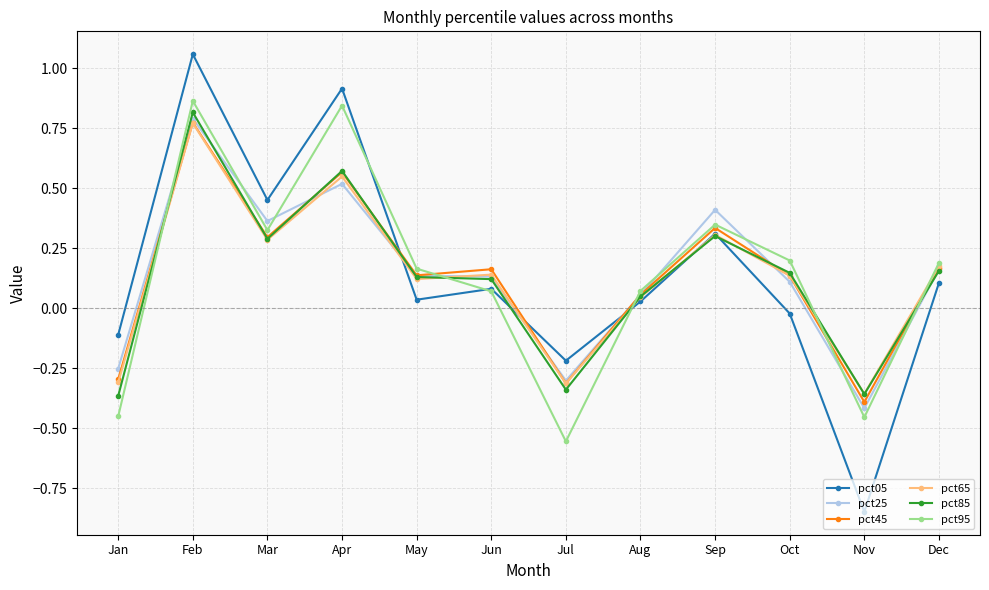

The pct65 series shows 0.5 at Apr. True or false?

True